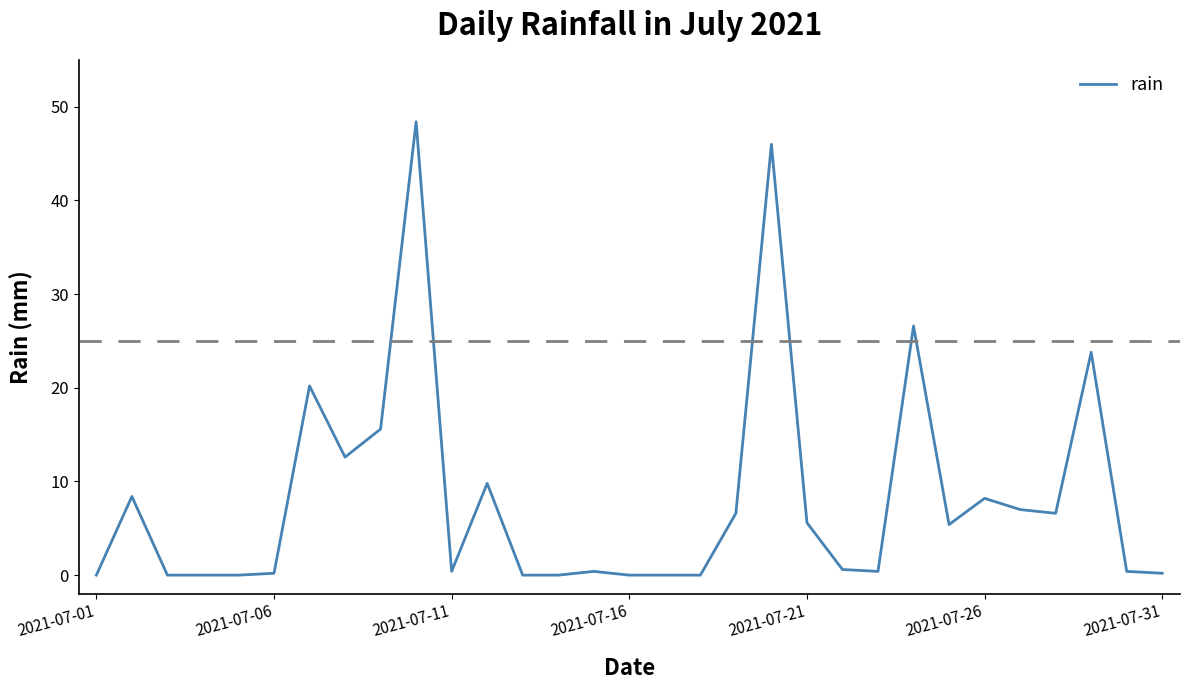

What is the maximum value shown in the chart?

48.4